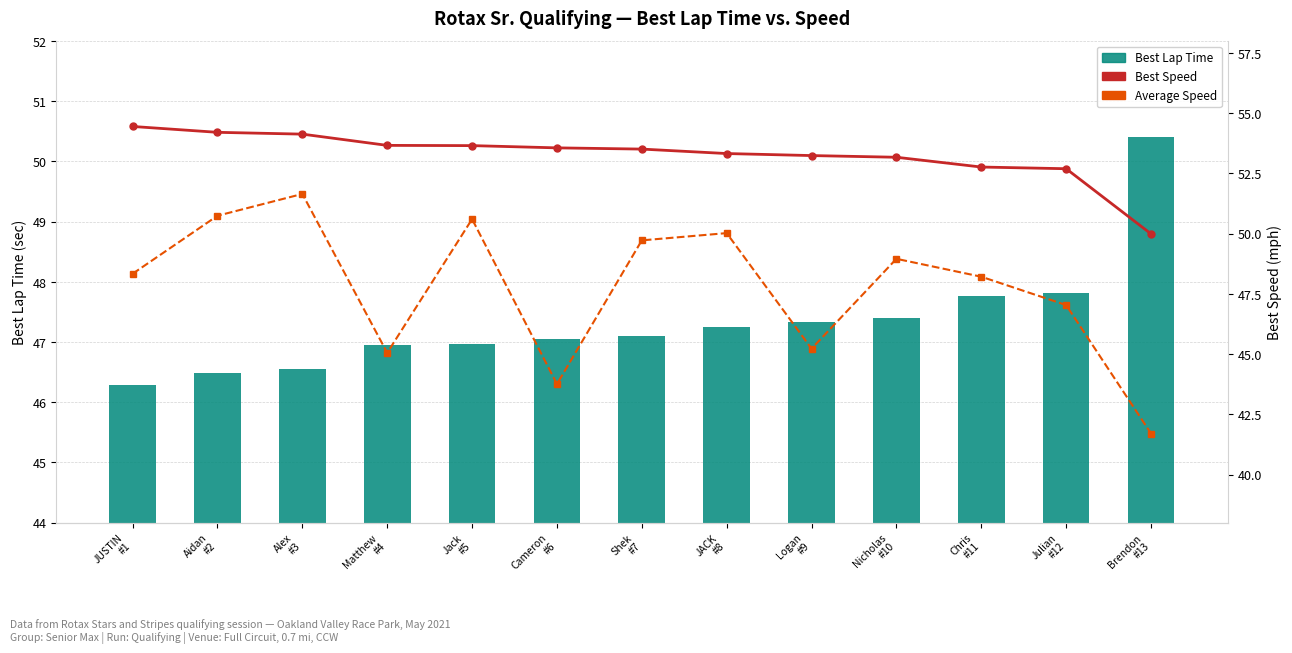

How many distinct data groups are displayed?

3